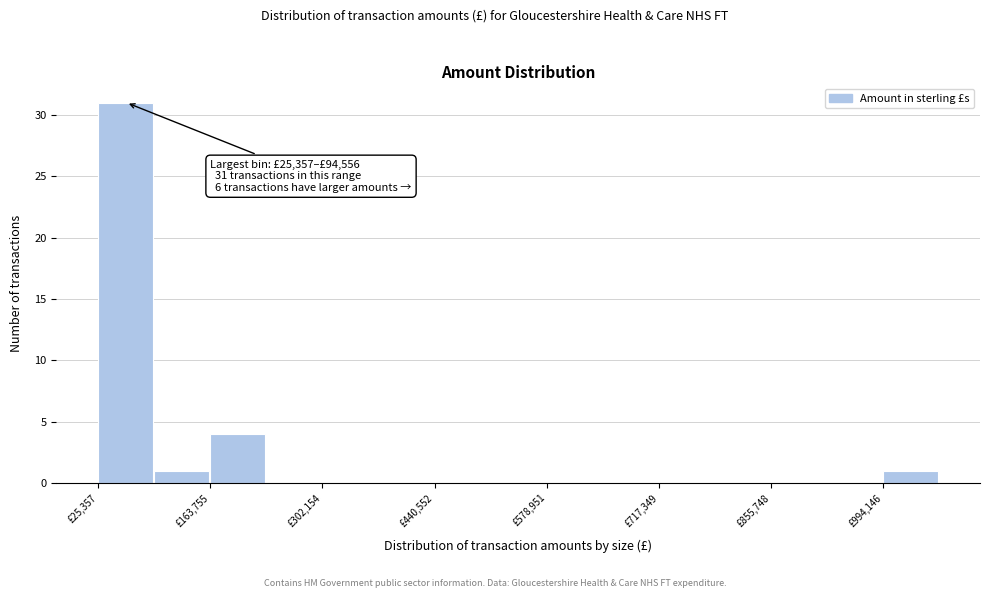

Around what value on the x-axis is the tallest bar? Give the approximate position of its centre, as read against the axis.

60000